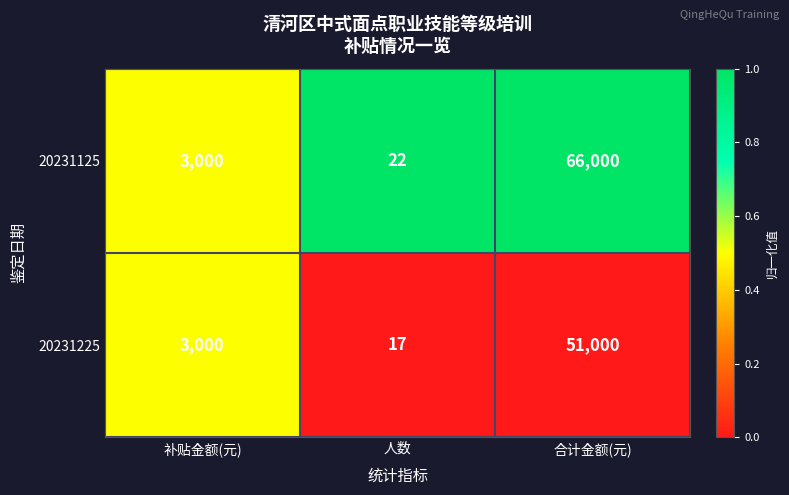

The 20231125 series shows 3000 at 补贴金额(元). True or false?

True